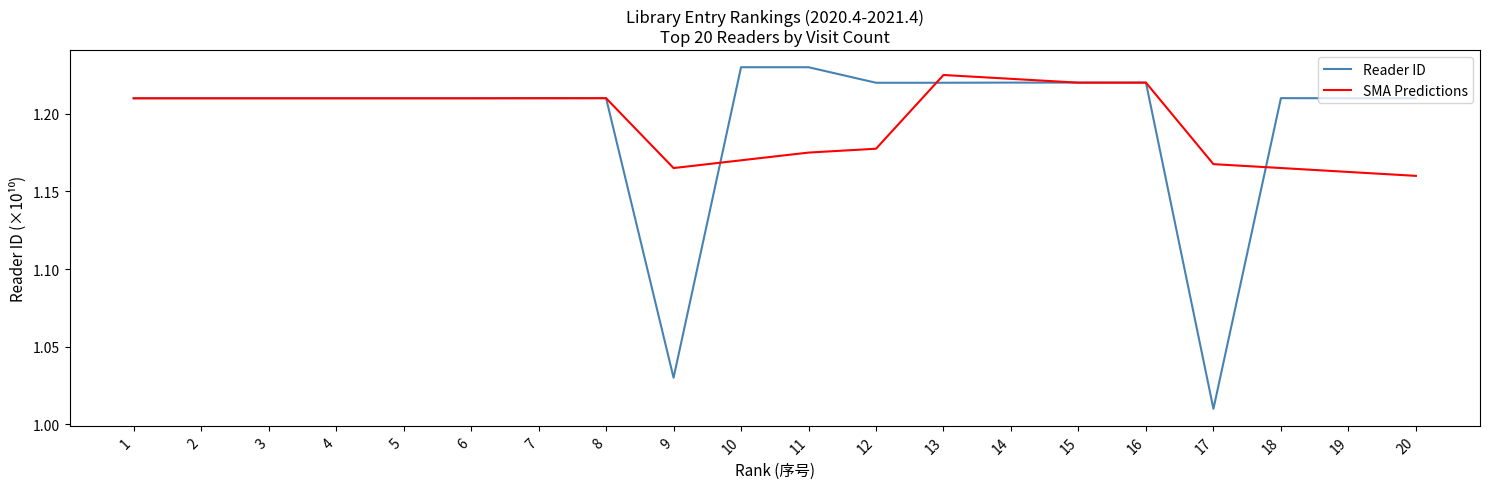

At which label is Reader ID closest to 1?

17